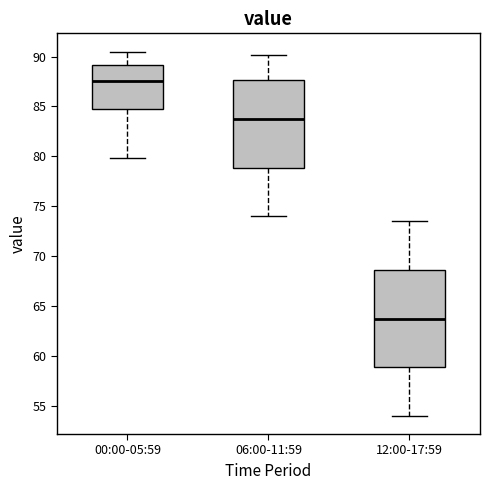

Where does the upper whisker of the box for 00:00-05:59 end on the y-axis? The values are not printed on the chart, so give them approximately, as read against the axis.

90.5